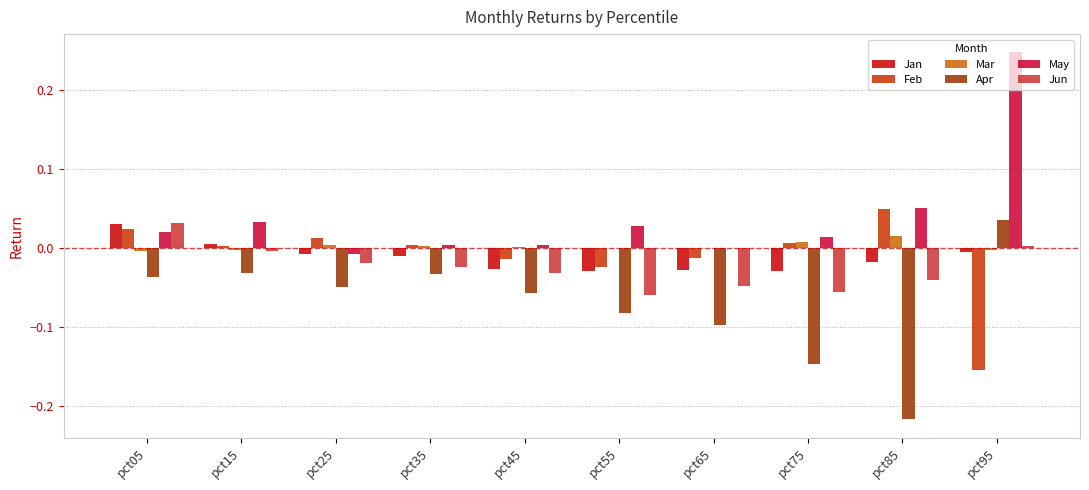

Is the value of Apr at pct65 greater than the value of Jan at pct05?

No